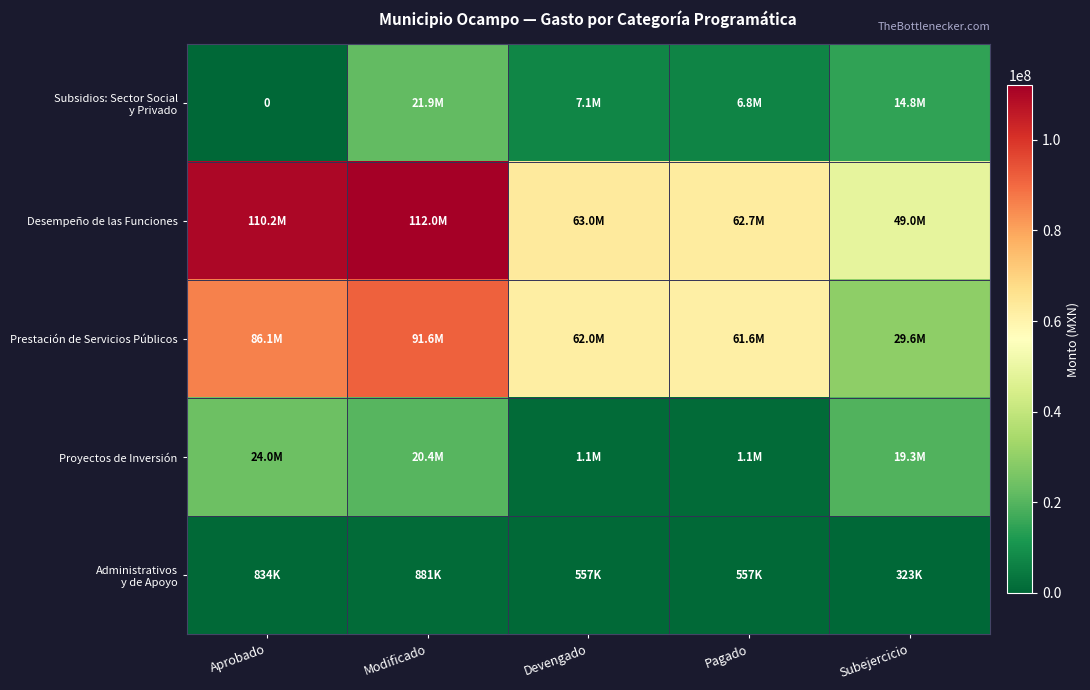

At which category is the sum across all series the highest?

Modificado